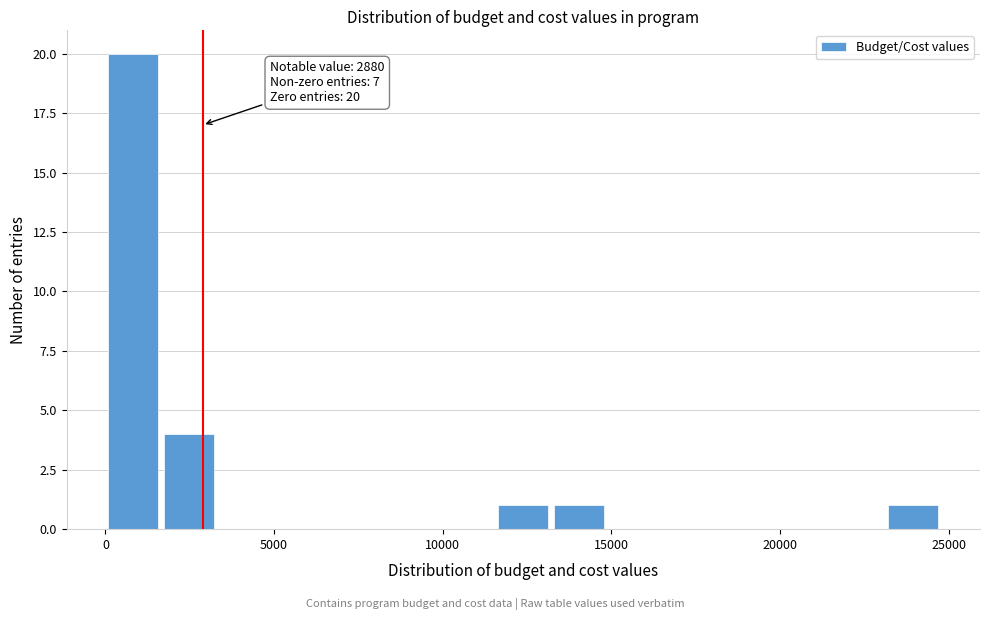

Read against the x-axis, roughly where is the centre of the tallest bar?

1000